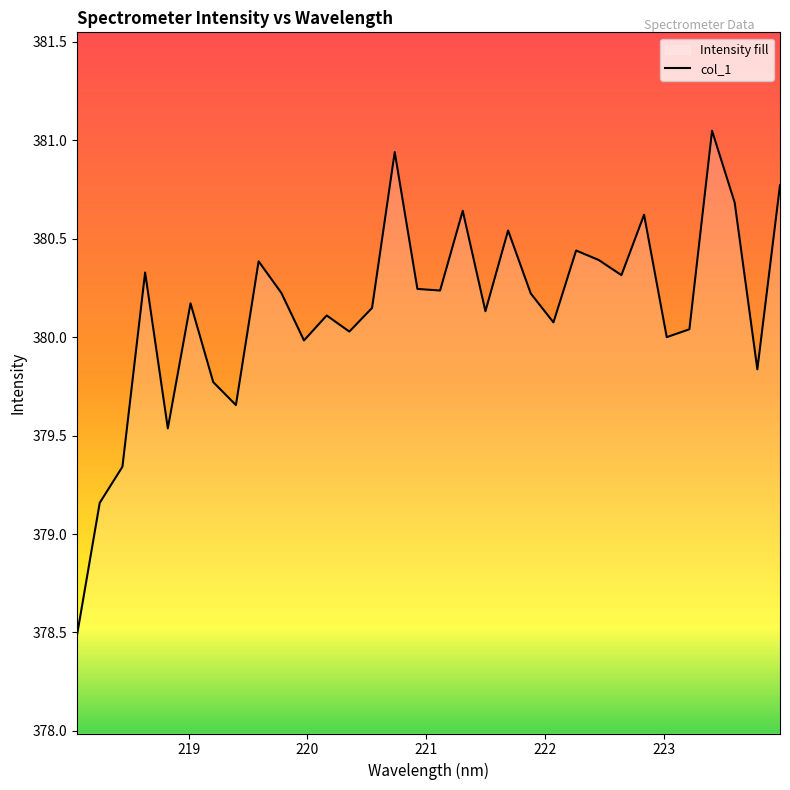

What is the smallest value displayed?

378.5